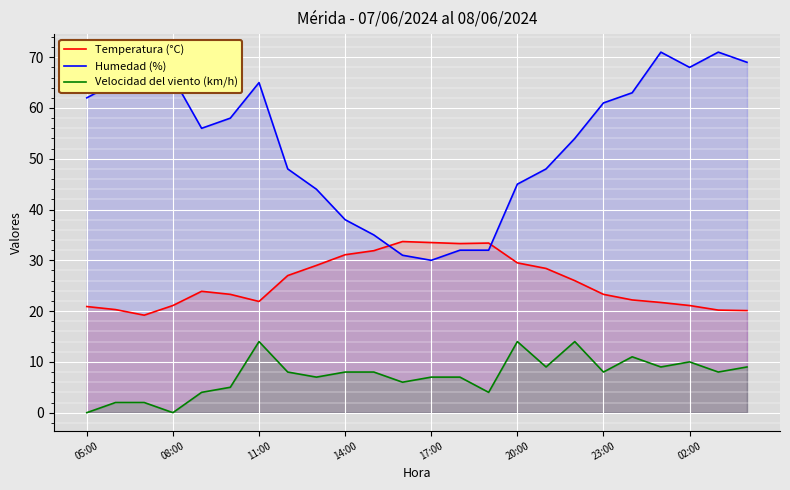

The Humedad (%) series shows 25.6 at 08:00. True or false?

False